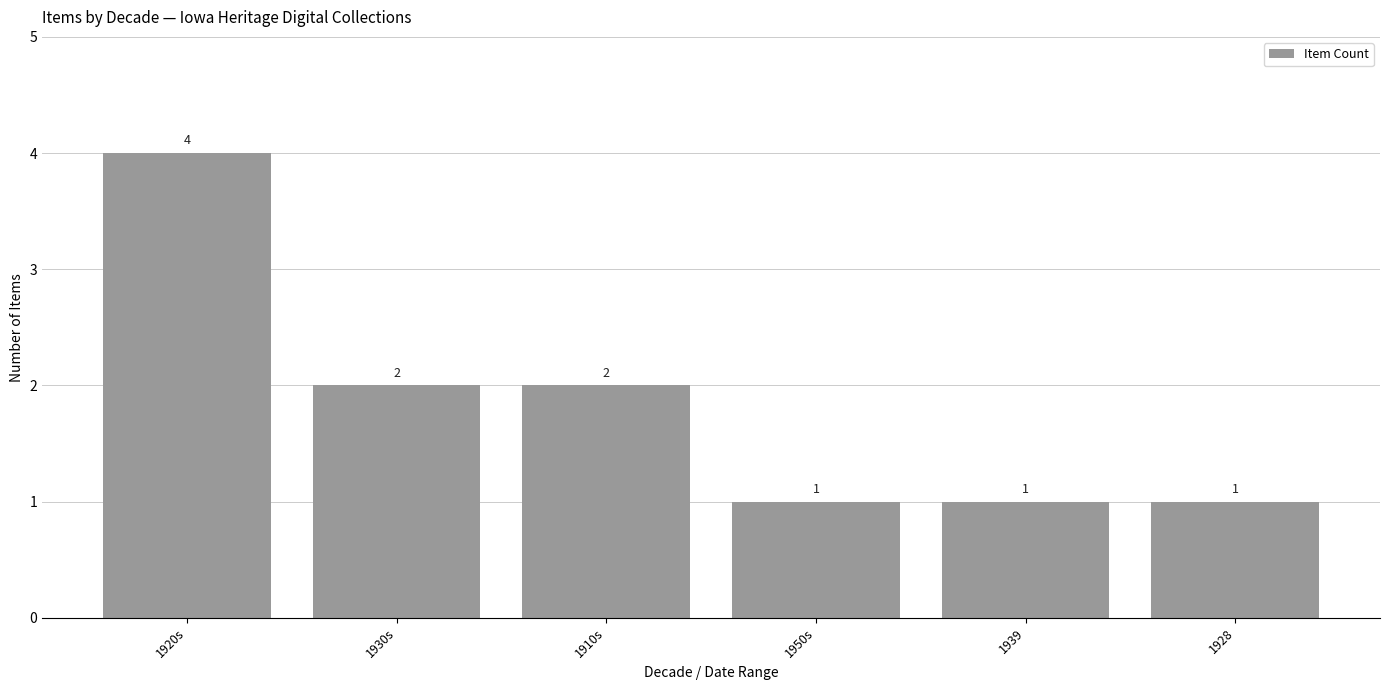

The value at 1928 is 2. True or false?

False